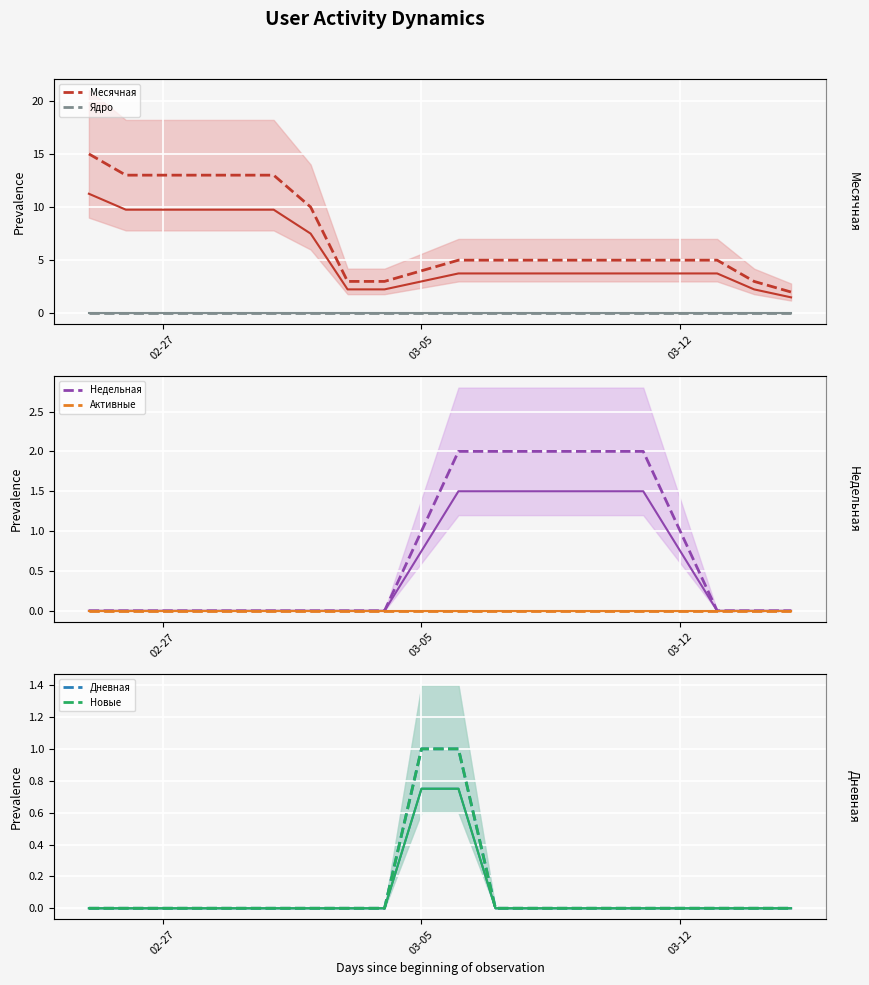

True or false: Дневная and Месячная cross at least once.

False